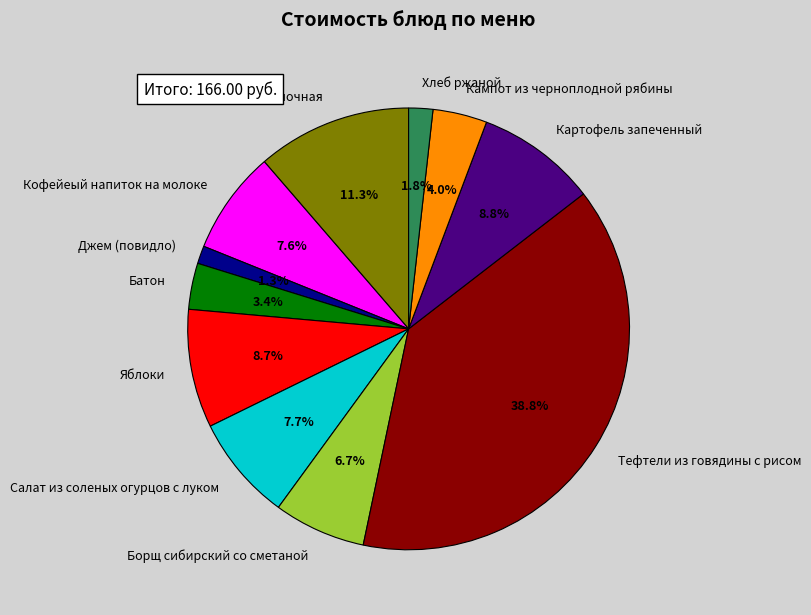

What percentage do Кампот из черноплодной рябины and Салат из соленых огурцов с луком together represent?

11.7%